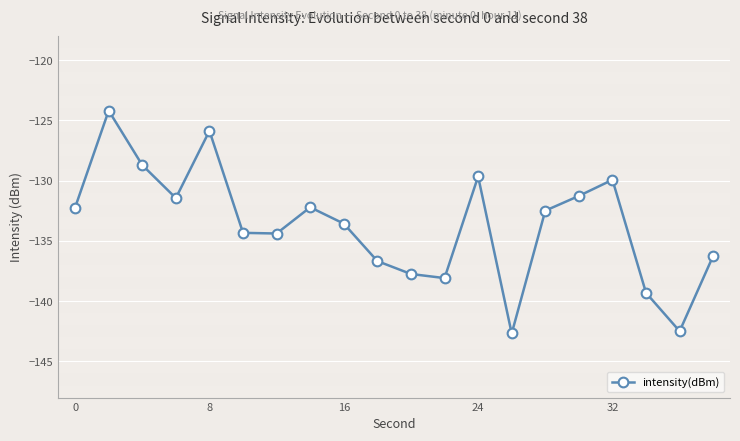

What is the greatest value displayed?

-124.2